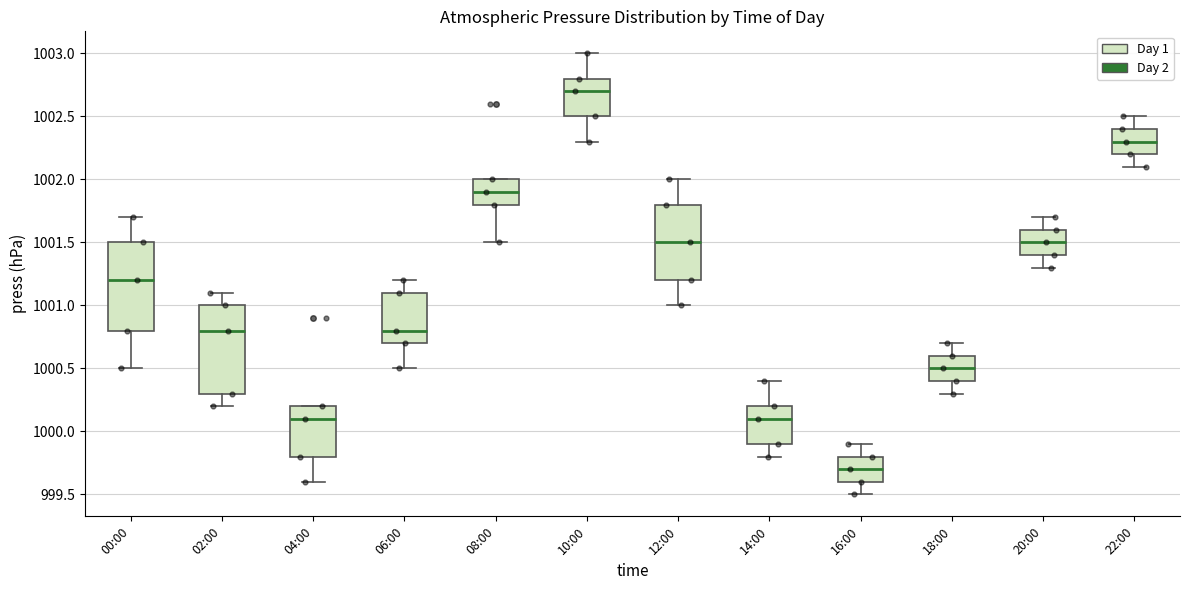

Reading left to right, read every box against the y-axis: the position of its median line, the range the box covers, and the ends of its whiskers. The values are not printed on the chart, so give them approximately, as read against the axis.

00:00: median 1001.2, box 1000.8 to 1001.5, whiskers 1000.5 to 1001.7
02:00: median 1000.8, box 1000.3 to 1001.0, whiskers 1000.2 to 1001.1
04:00: median 1000.1, box 999.8 to 1000.2, whiskers 999.6 to 1000.2
06:00: median 1000.8, box 1000.7 to 1001.1, whiskers 1000.5 to 1001.2
08:00: median 1001.9, box 1001.8 to 1002.0, whiskers 1001.5 to 1002.0
10:00: median 1002.7, box 1002.5 to 1002.8, whiskers 1002.3 to 1003.0
12:00: median 1001.5, box 1001.2 to 1001.8, whiskers 1001.0 to 1002.0
14:00: median 1000.1, box 999.9 to 1000.2, whiskers 999.8 to 1000.4
16:00: median 999.7, box 999.6 to 999.8, whiskers 999.5 to 999.9
18:00: median 1000.5, box 1000.4 to 1000.6, whiskers 1000.3 to 1000.7
20:00: median 1001.5, box 1001.4 to 1001.6, whiskers 1001.3 to 1001.7
22:00: median 1002.3, box 1002.2 to 1002.4, whiskers 1002.1 to 1002.5